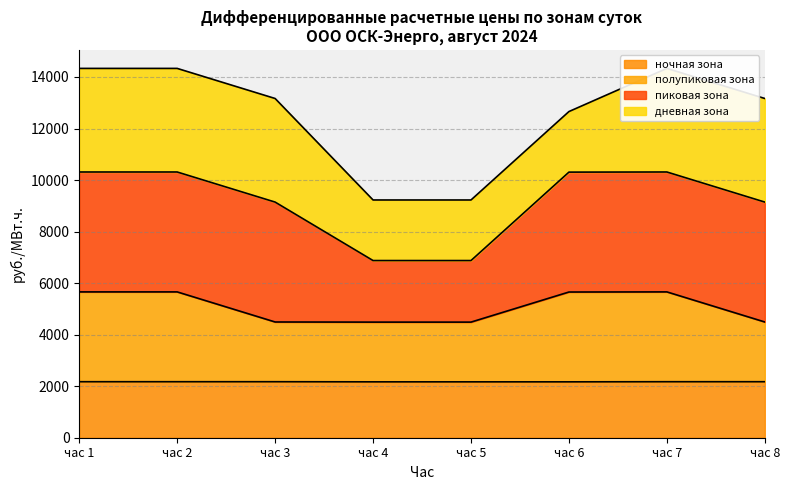

True or false: полупиковая зона has a value of 4486.8 at час 4.

True